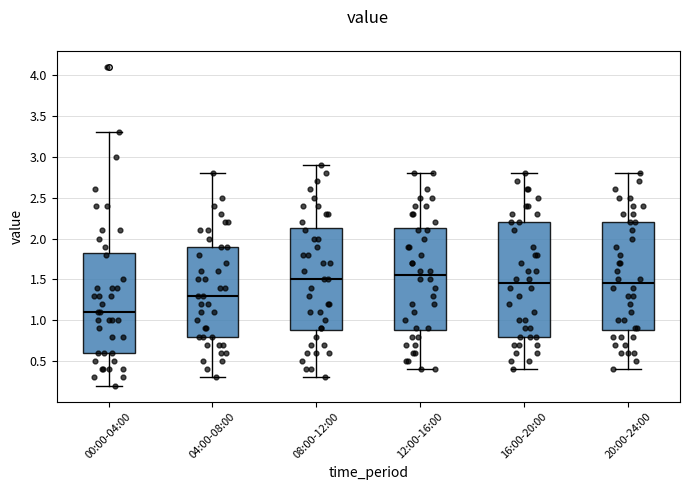

Which box has the highest median line?

12:00-16:00